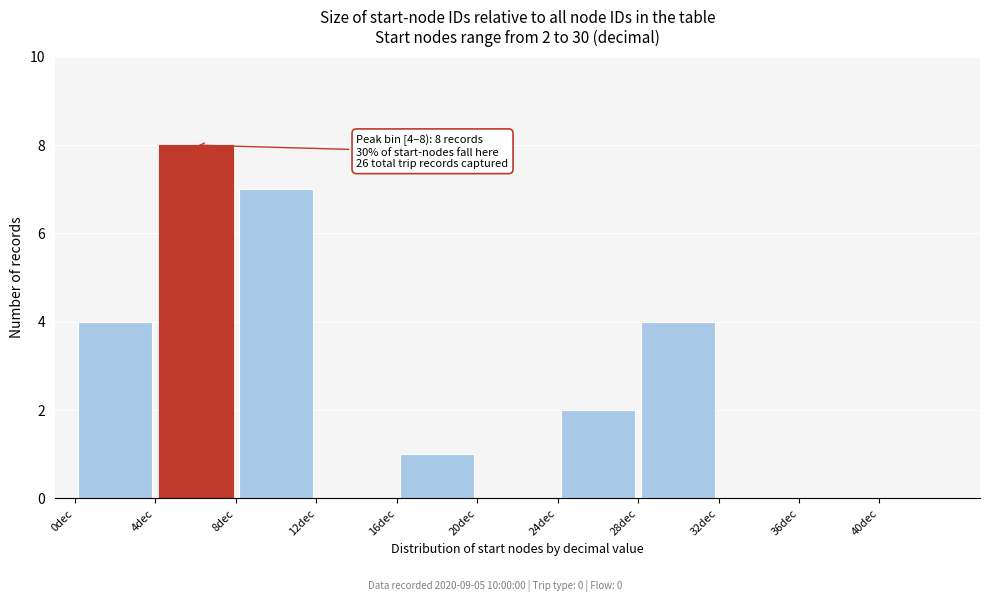

Which range on the x-axis has the tallest bar?

4 to 8